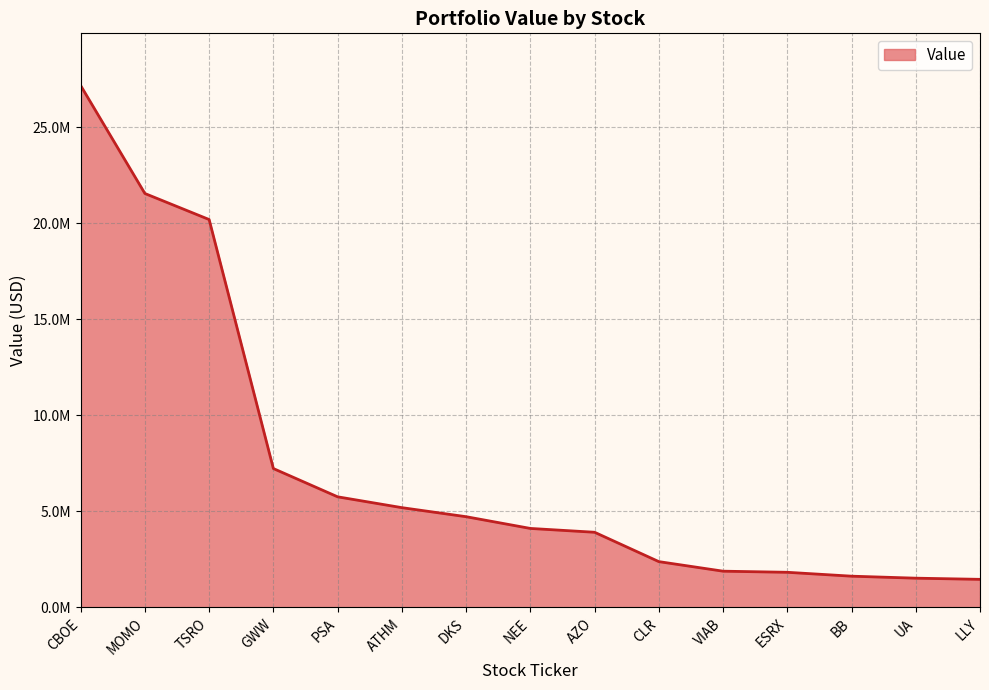

What is the label of the 9th point from the right?

DKS